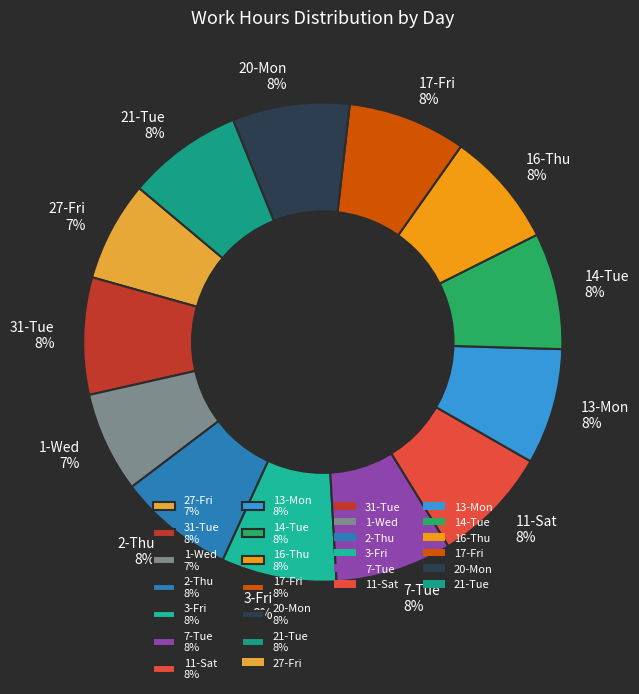

Is it true that 17-Fri is 8% of the pie?

True